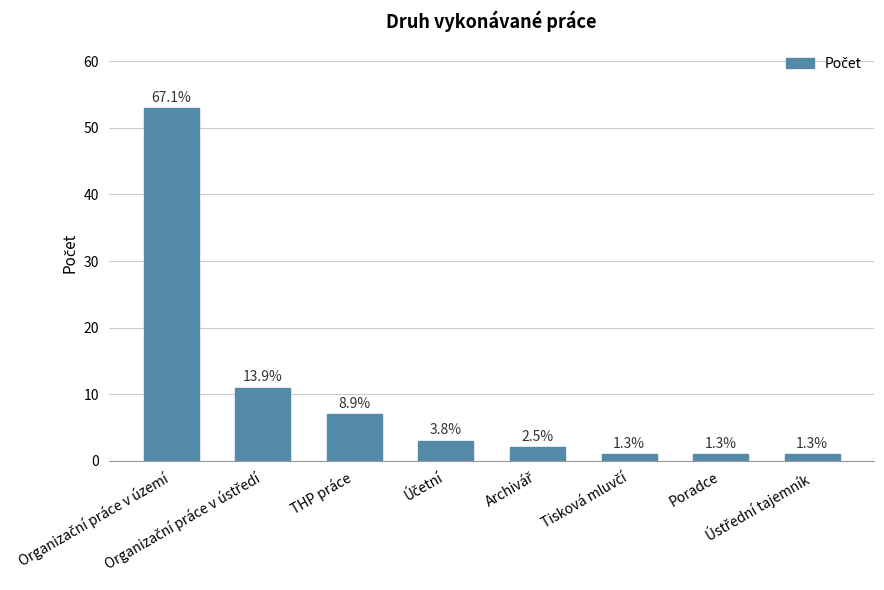

How many bars are there in total?

8